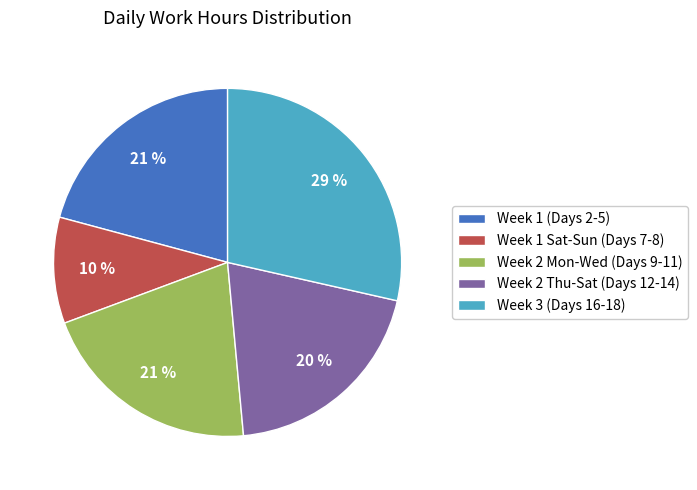

To the nearest percent, what is the average slice percentage?

20%